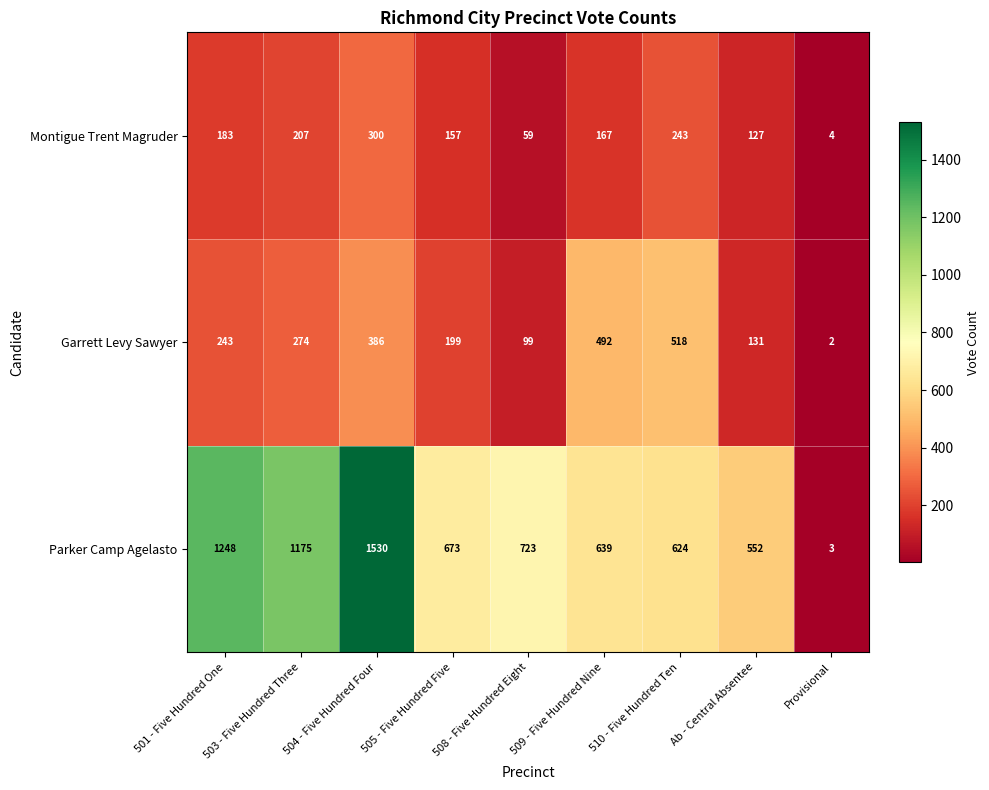

Rank the series by their average value, from highest to lowest.

Parker Camp Agelasto, Garrett Levy Sawyer, Montigue Trent Magruder